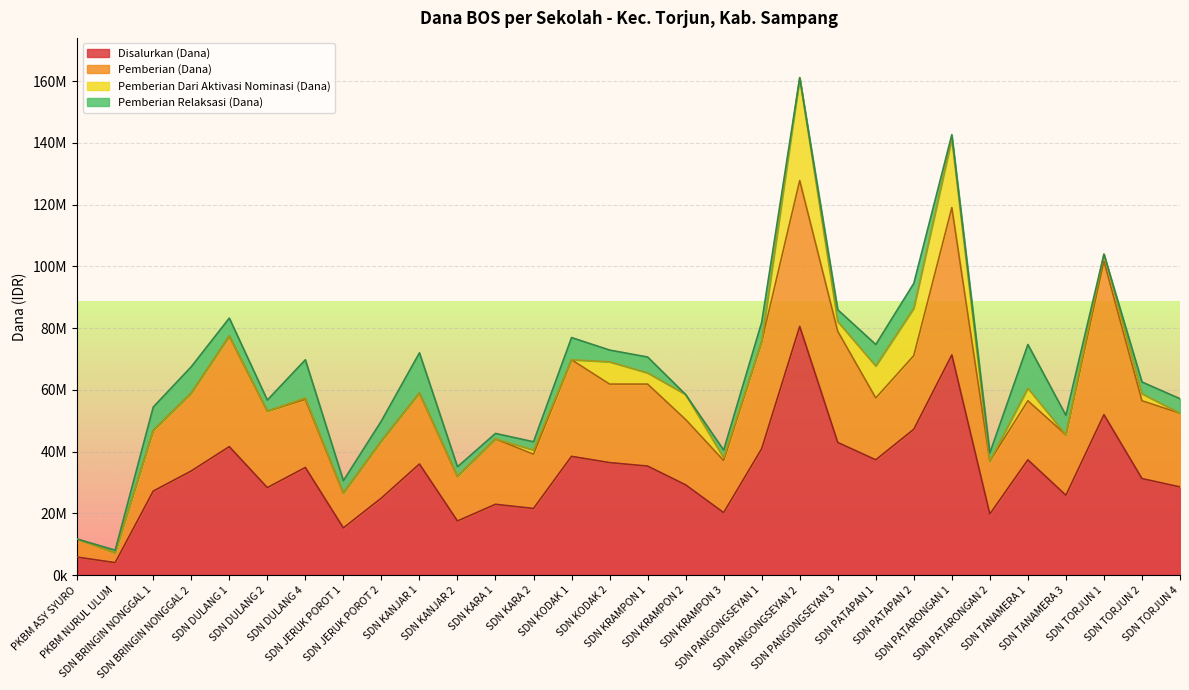

Does the chart display data point markers on the line(s)?

No